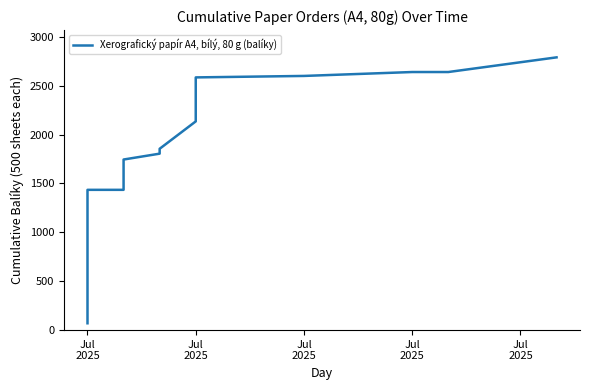

How many lines are shown in the chart?

1